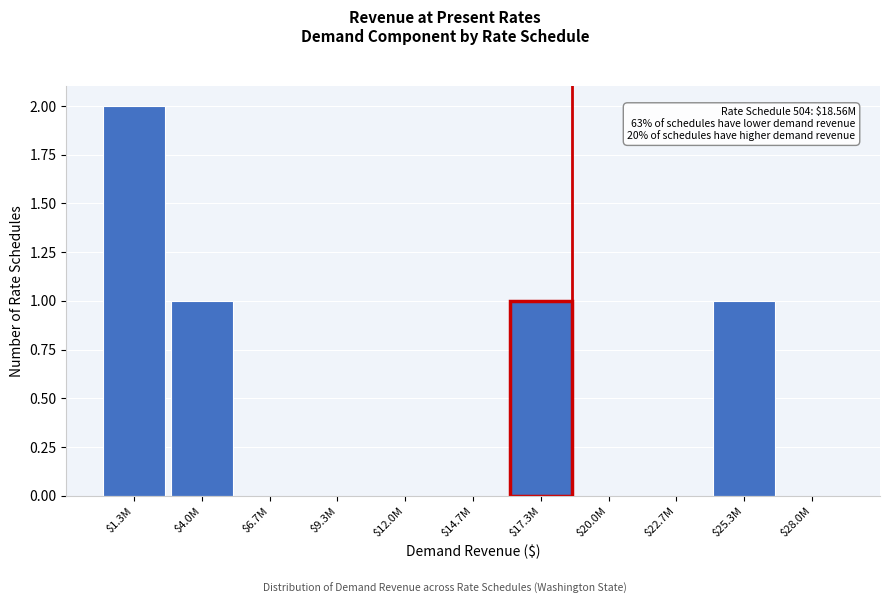

At which category does the chart reach its peak across all series?

$1.3M